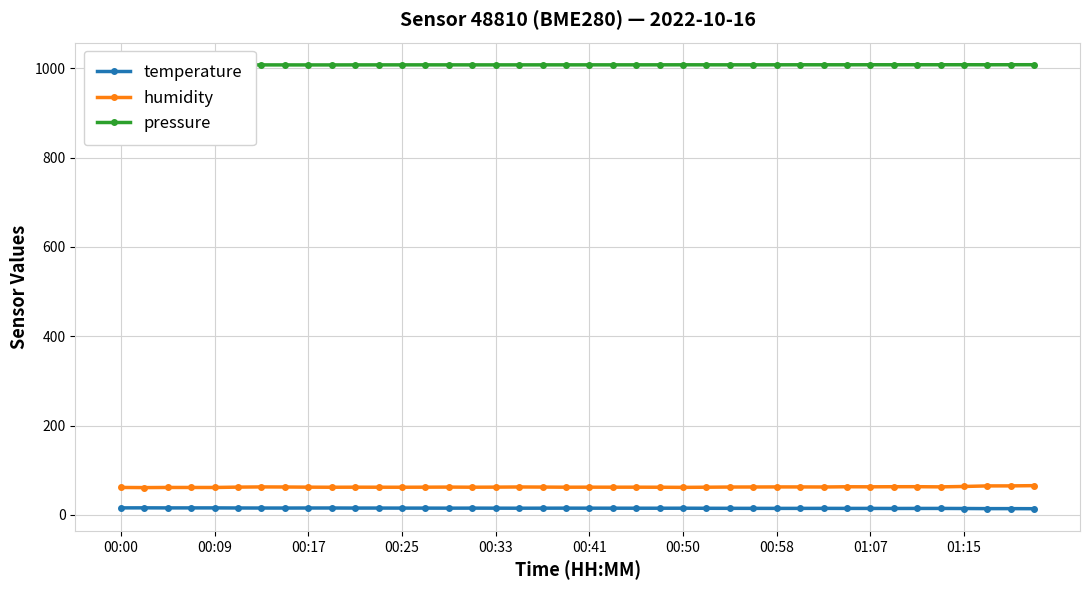

What is the sum of all humidity values?

2504.3